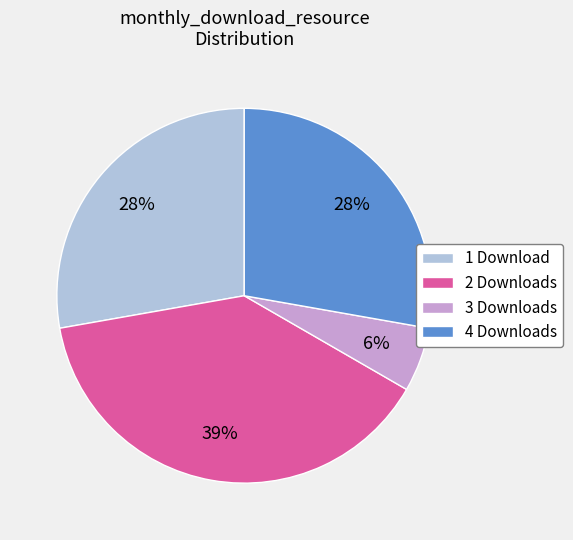

Which category has the biggest portion of the pie?

2 Downloads